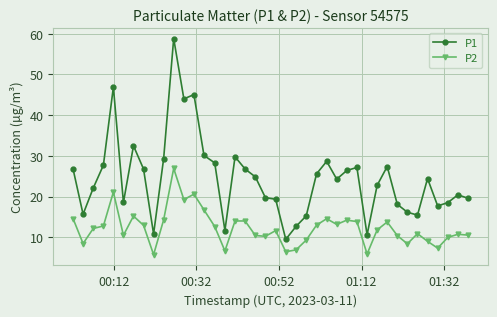

How many categories are shown in the chart?

40